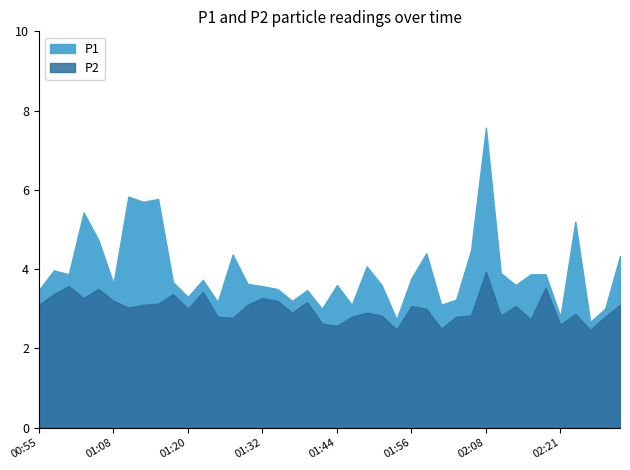

What is the difference between the maximum and minimum values in the P1 series?

4.9